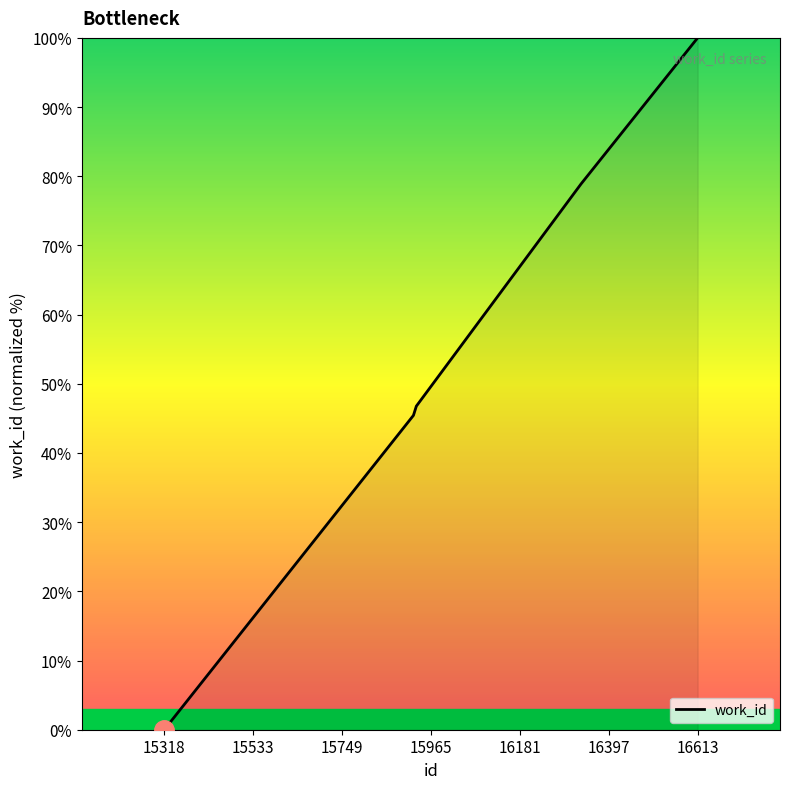

What is the difference between the maximum and minimum values?

100.0